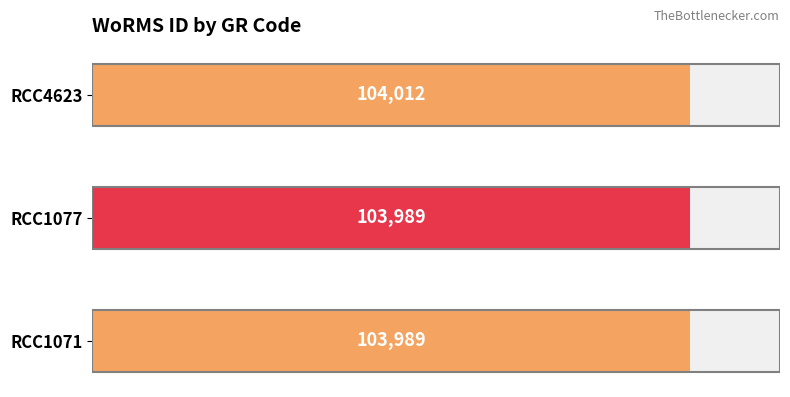

List the labels in order of value, largest first.

RCC4623, RCC1071, RCC1077